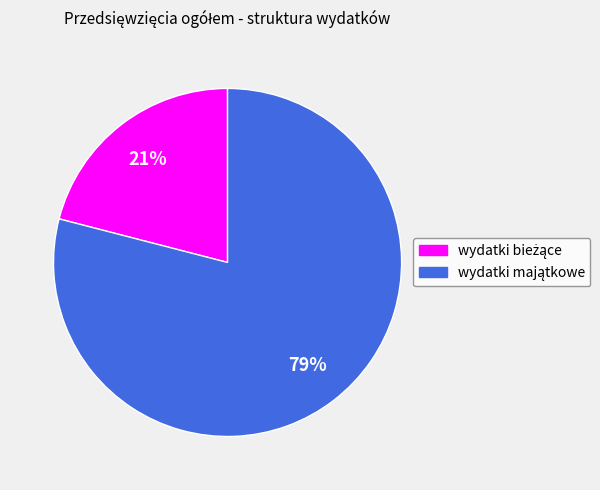

Count the number of slices in the pie.

2